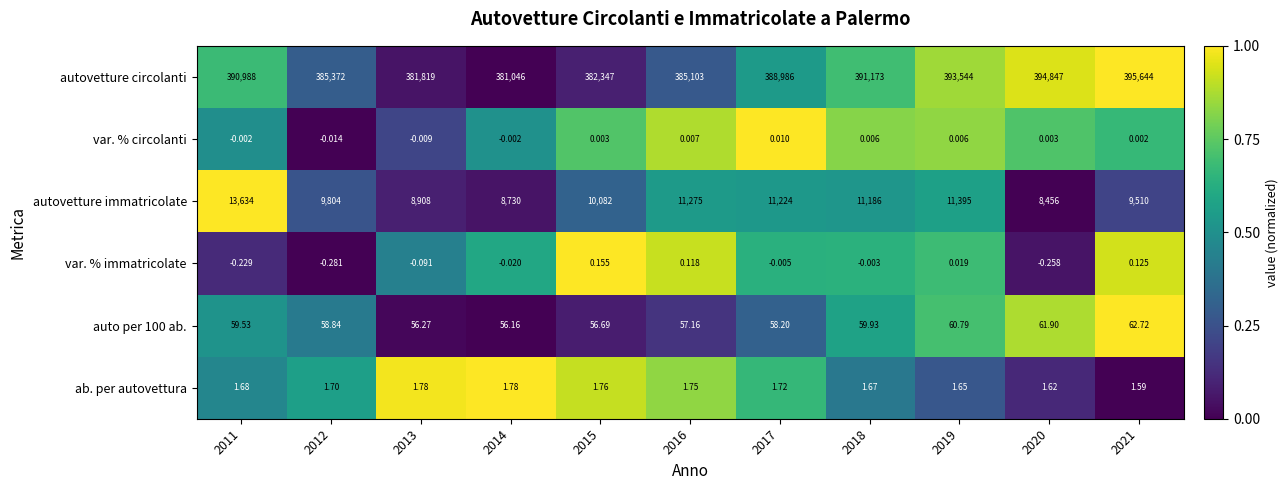

Which series has the widest spread of values?

autovetture circolanti